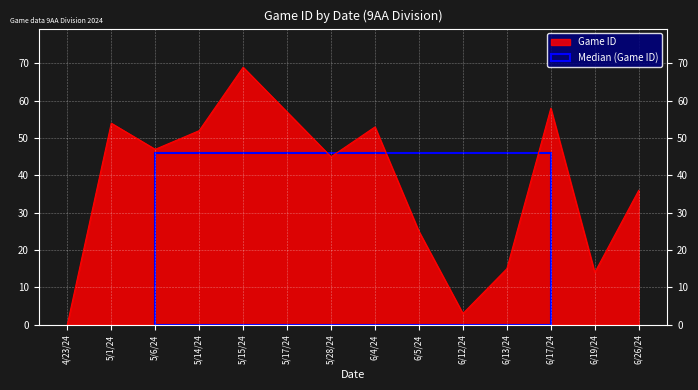

Rank the categories by value from lowest to highest.

4/23/24, 6/12/24, 6/19/24, 6/13/24, 6/5/24, 6/26/24, 5/28/24, 5/6/24, 5/14/24, 6/4/24, 5/1/24, 5/17/24, 6/17/24, 5/15/24